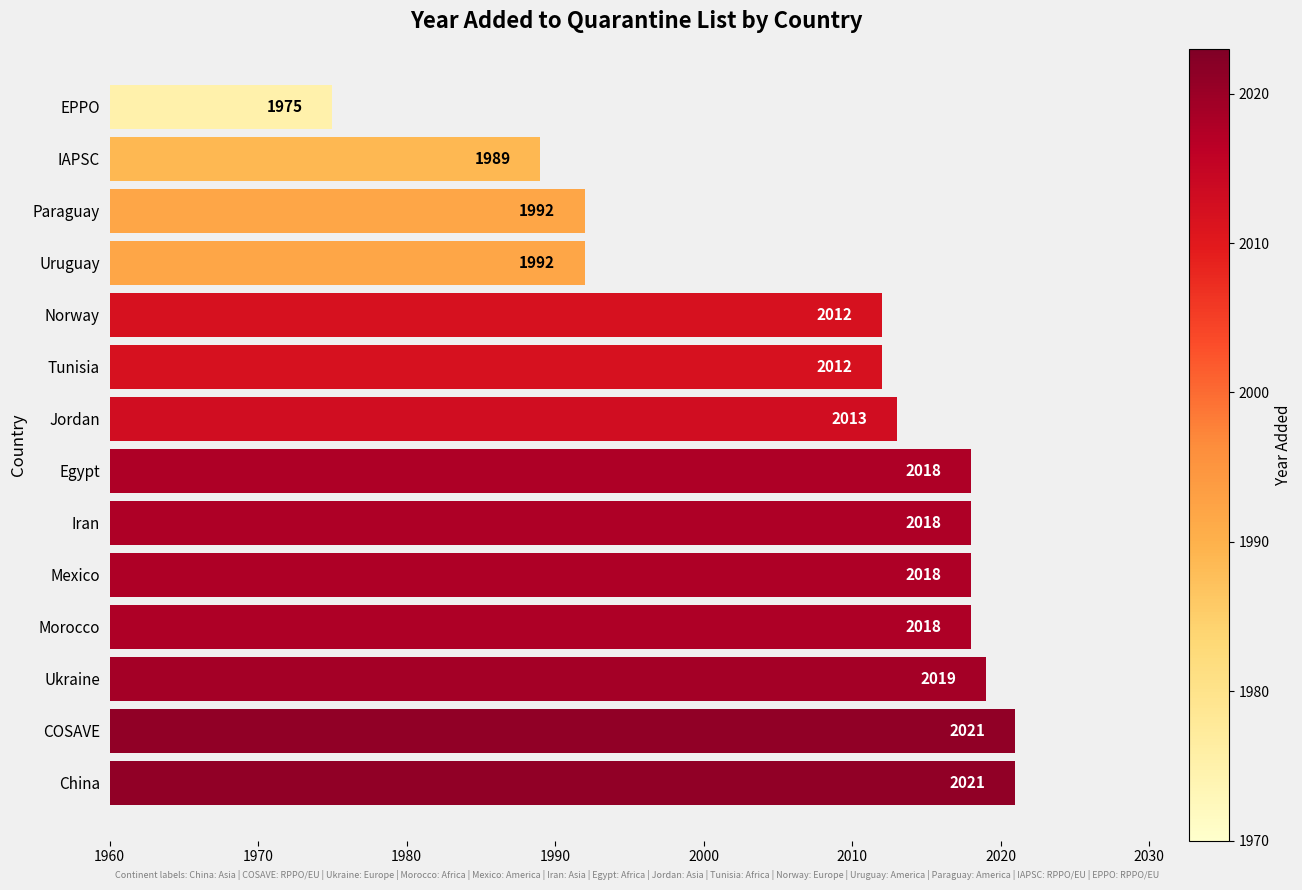

The value at China is 1137. True or false?

False